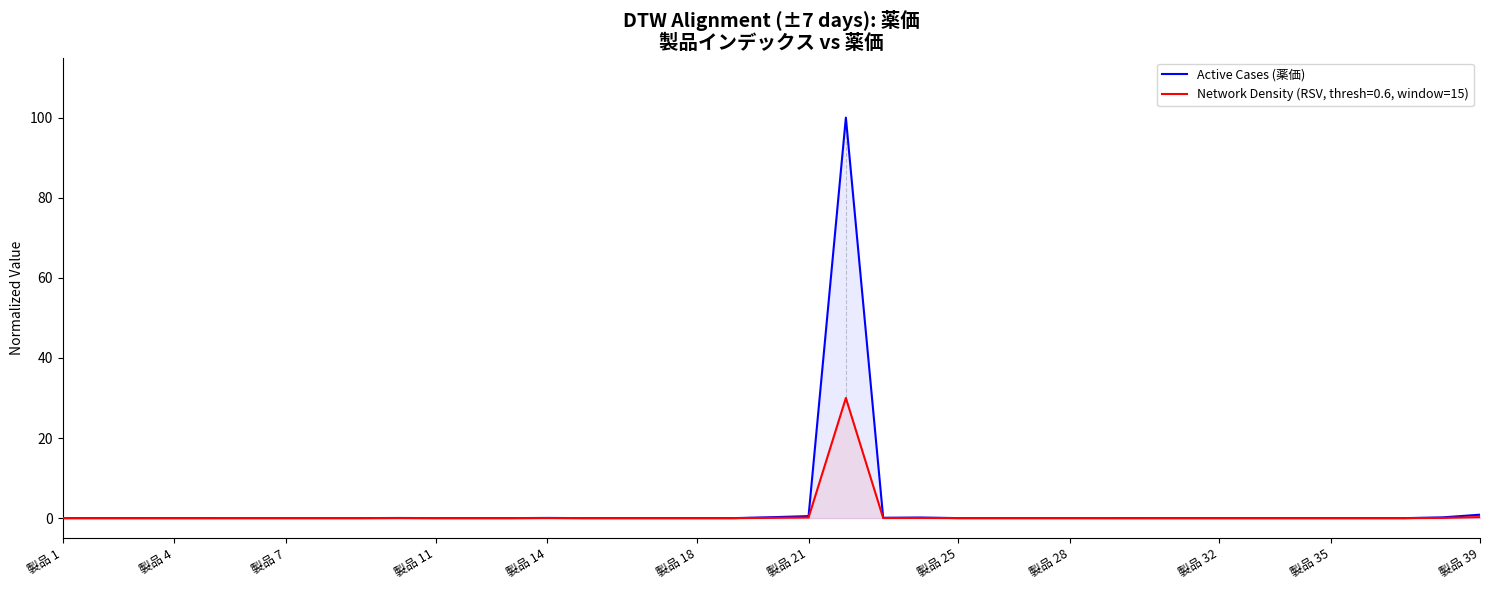

Between 35 and 19, which is larger?

19